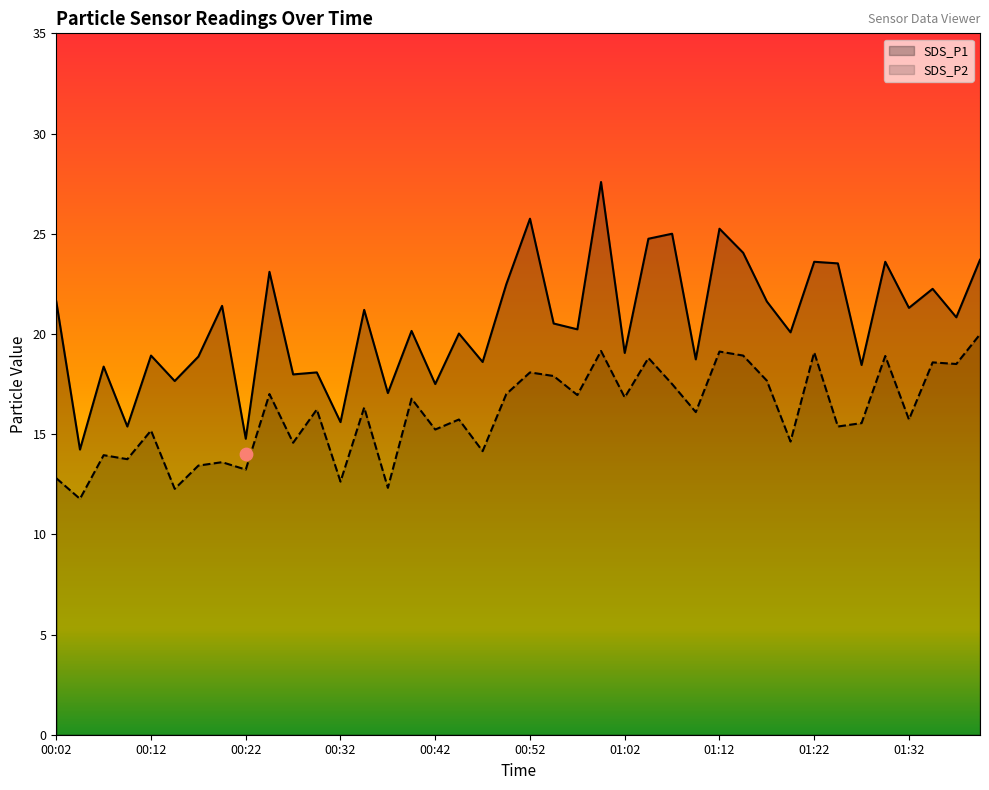

Which series has the largest Y range (max minus min)?

SDS_P1